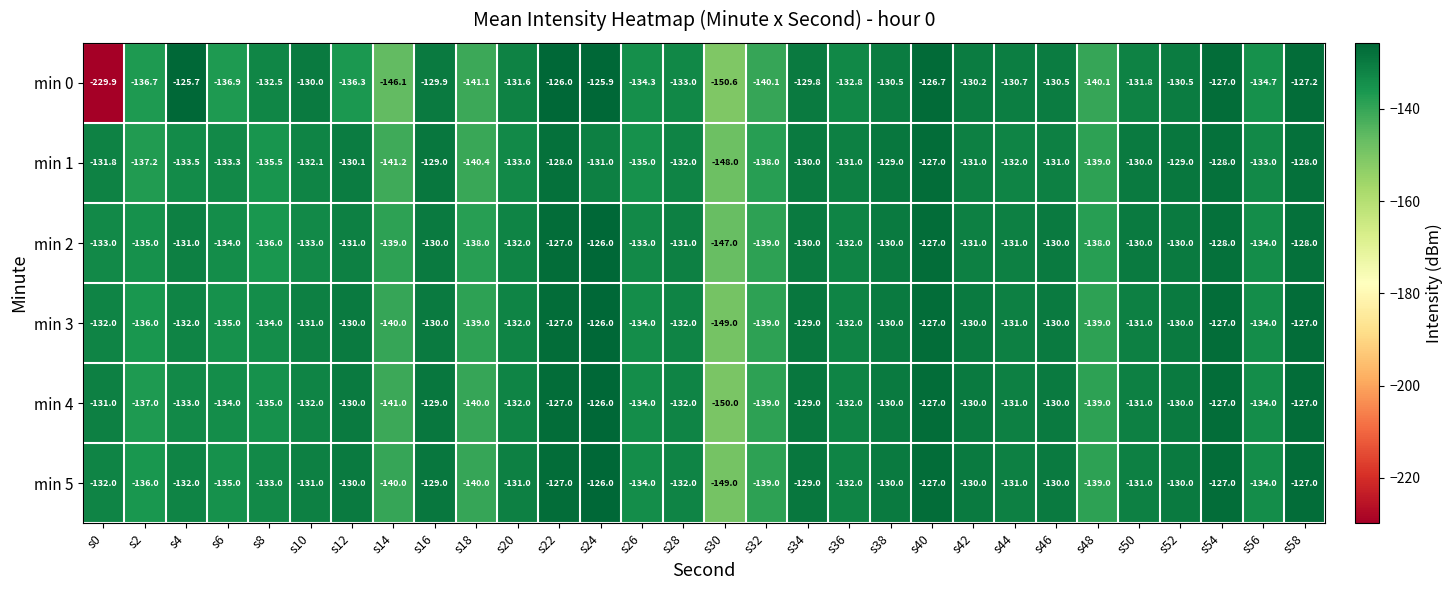

What is the average value of the min 3 series?

-132.5